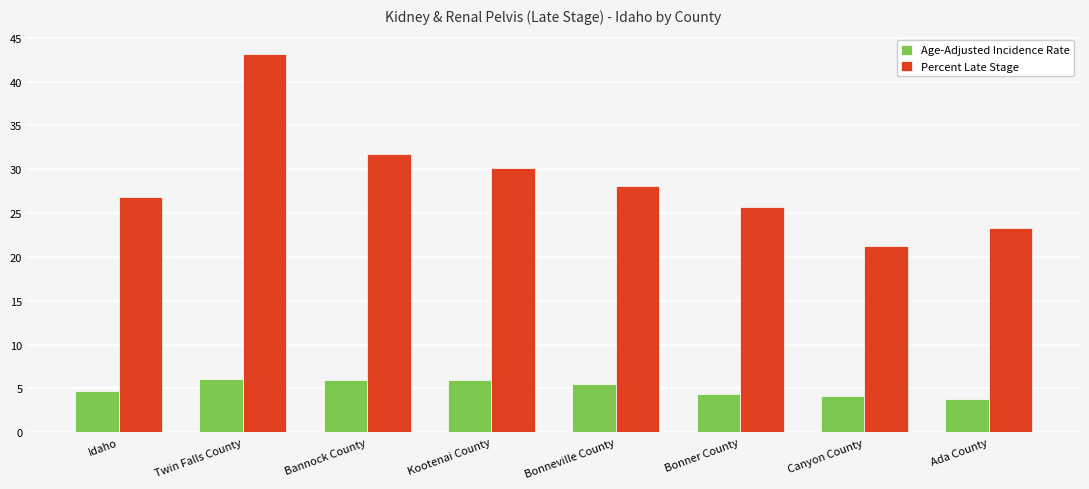

At which category is the sum across all series the highest?

Twin Falls County